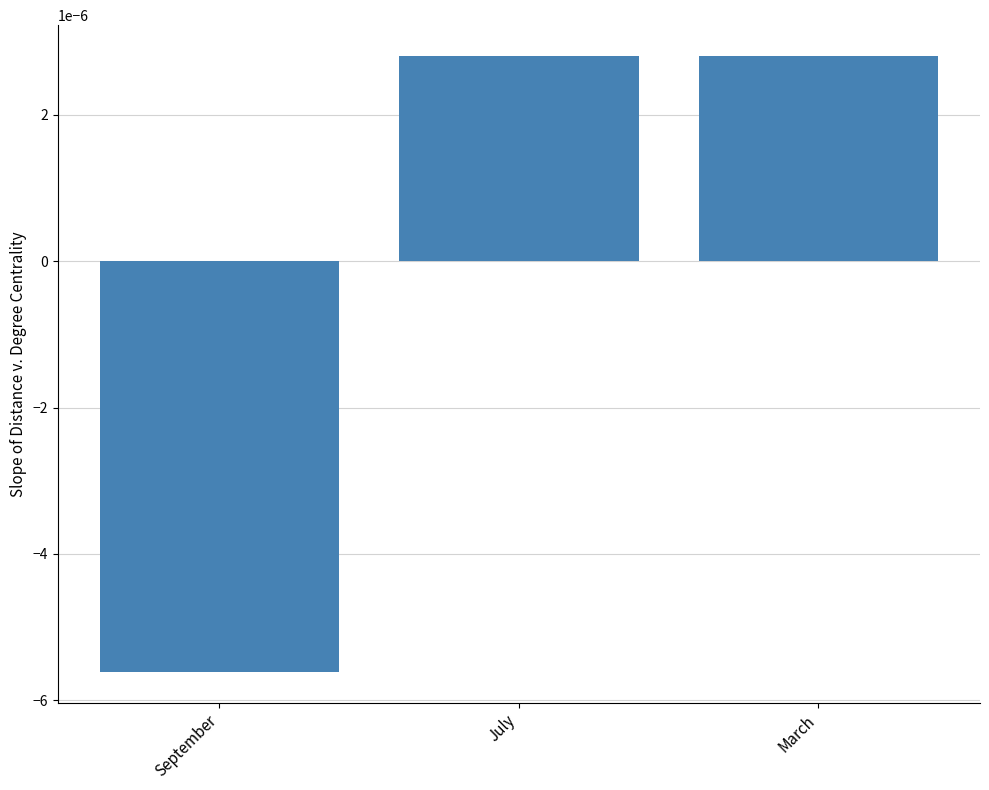

Which has a higher value, March or September?

March